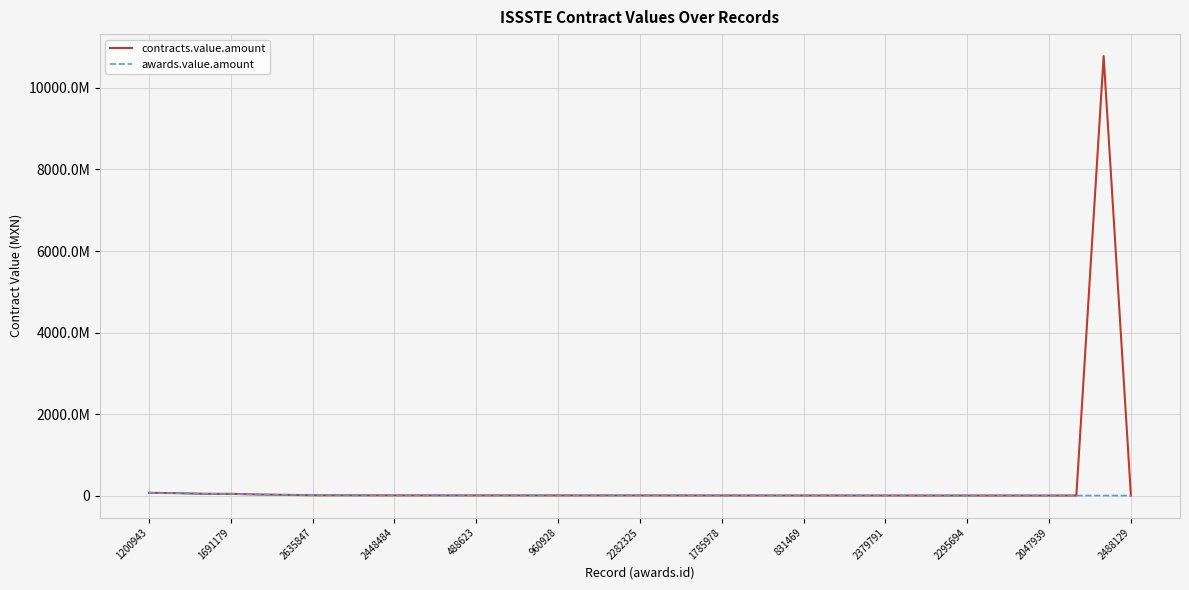

What is the minimum value for awards.value.amount?

10775862.0